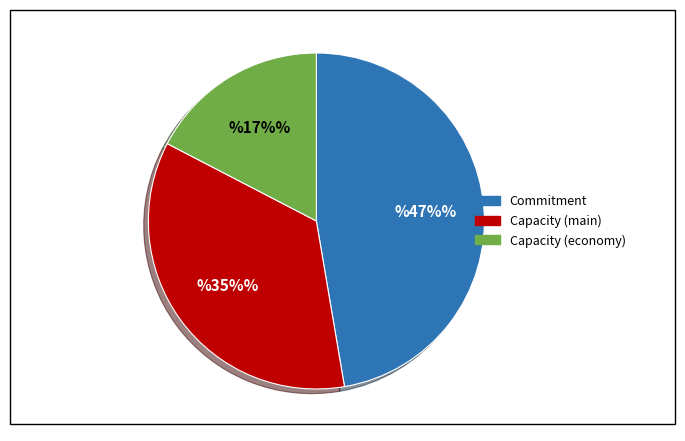

Does any single category account for the majority?

No